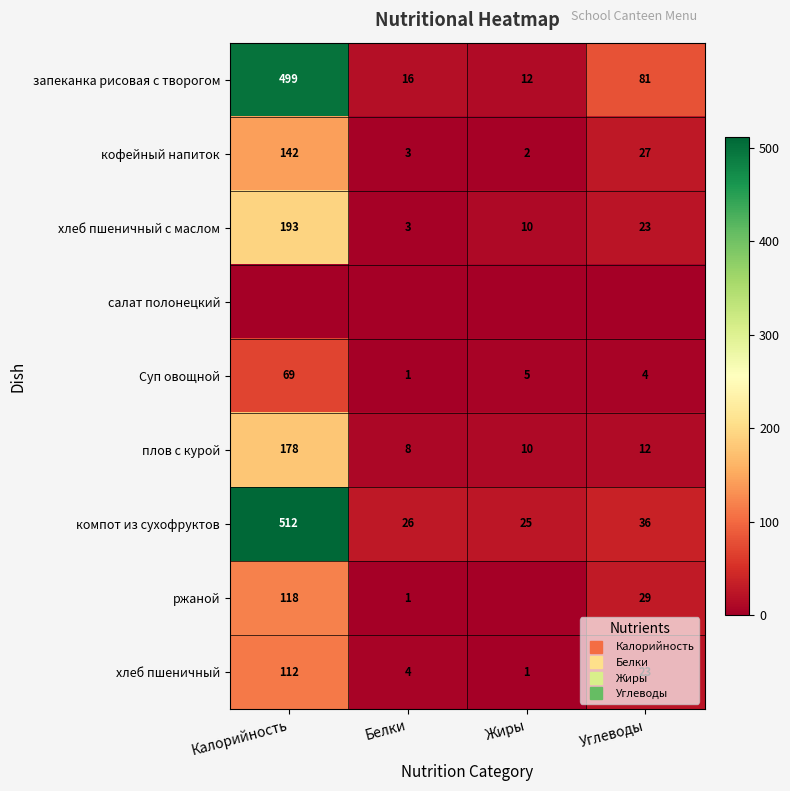

What is the approximate value of ржаной at Углеводы, to the nearest 5?

30